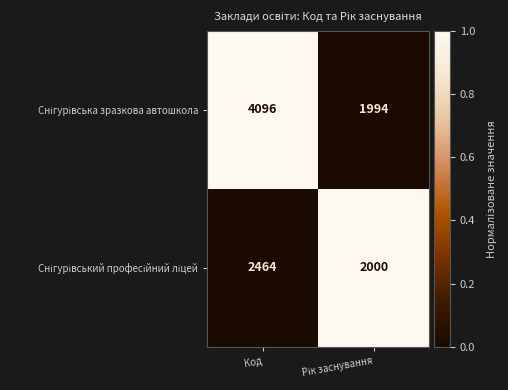

What is the spread (max minus min) of values at Код?

1632